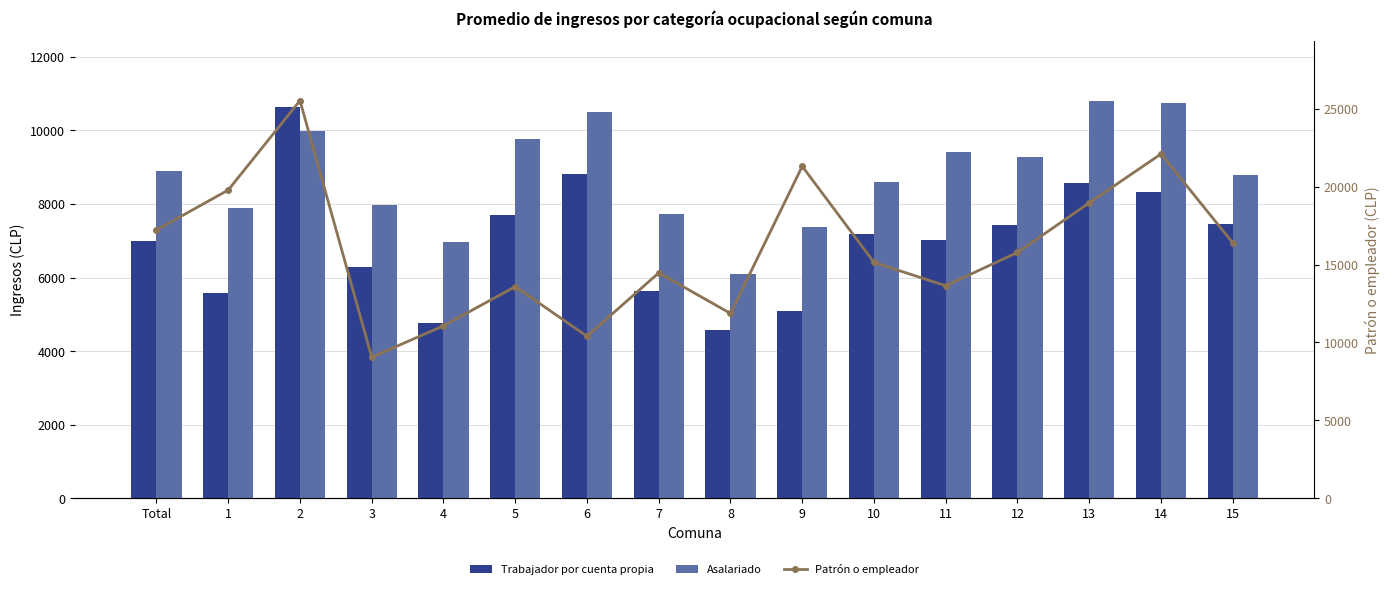

At which label does Asalariado reach its minimum?

8